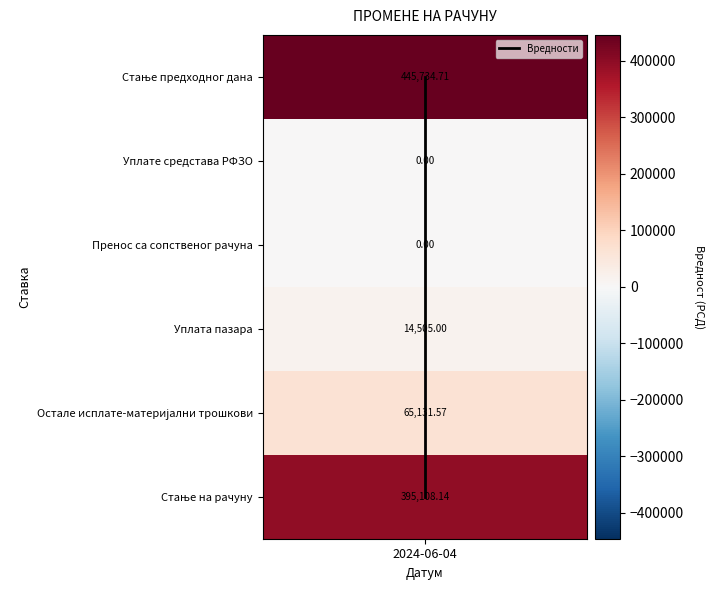

Count the number of values greater than 3.

2